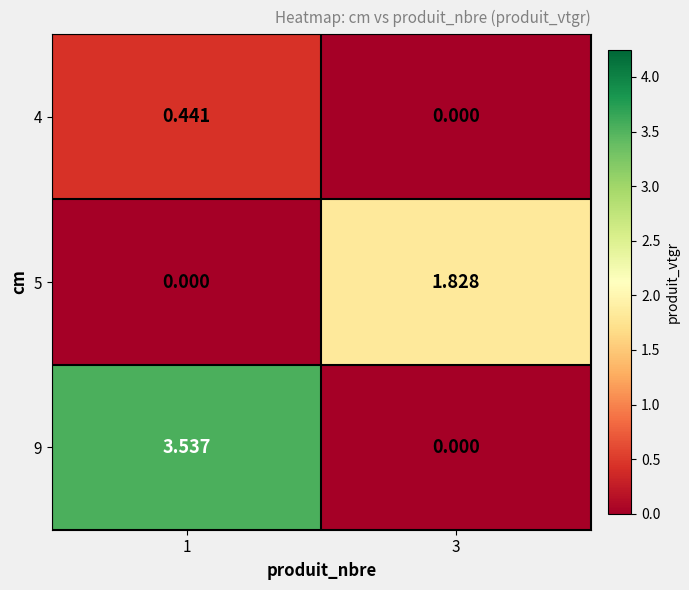

Count the number of categories in the chart.

2